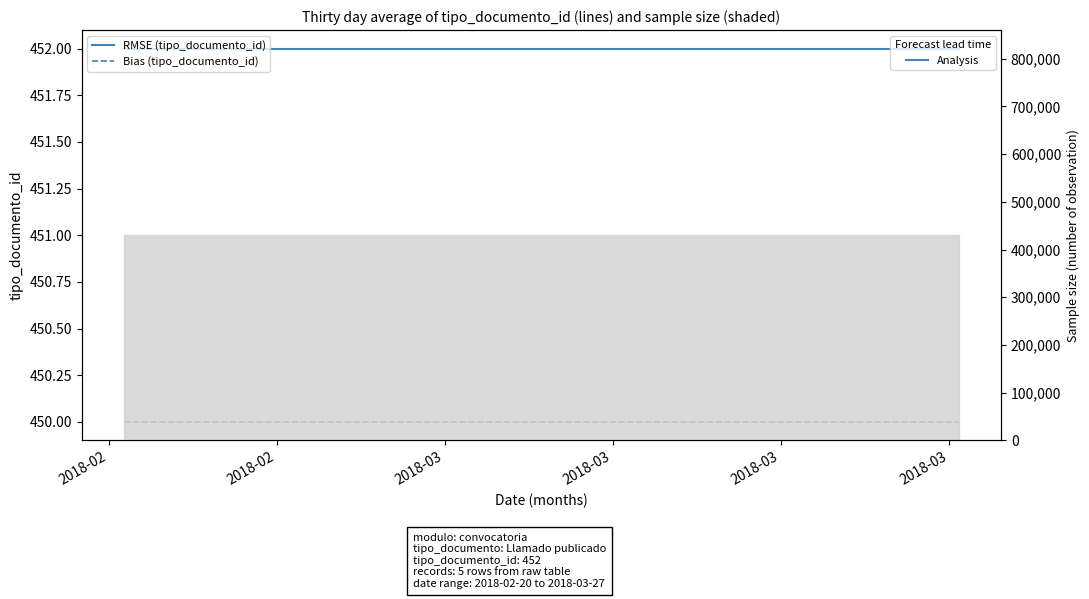

Which category has the lowest value in the tipo_documento_id (Analysis) series?

2018-02